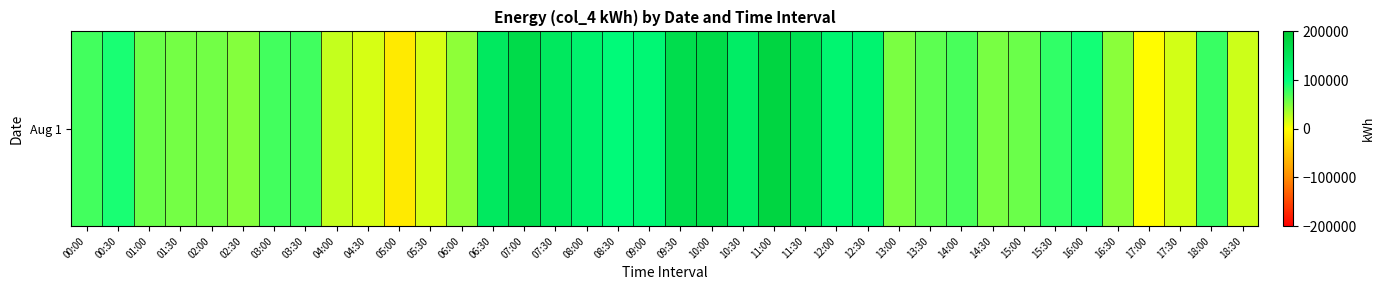

What is the average value?

81147